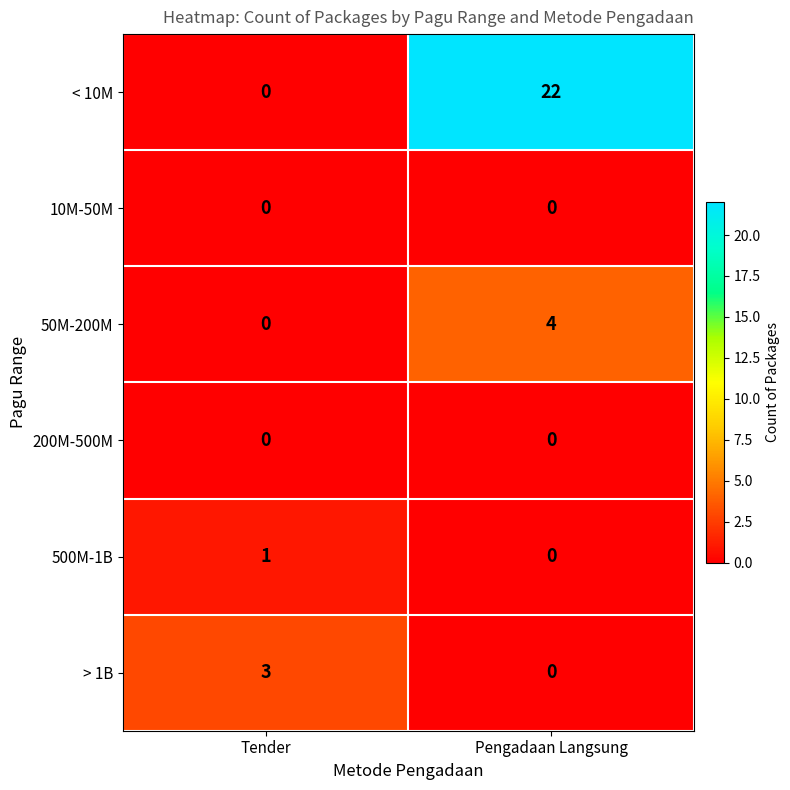

What is the difference between the 50M-200M values at Pengadaan Langsung and Tender?

4